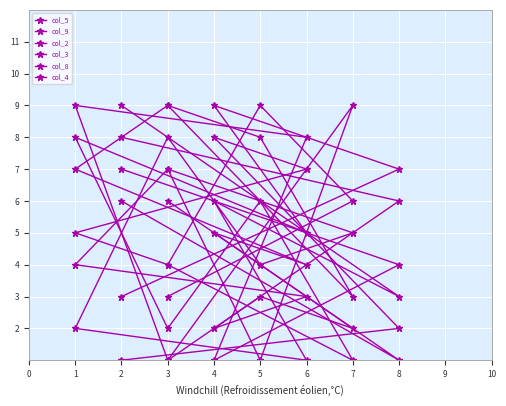

How many interior local valleys does the col_5 series have?

3